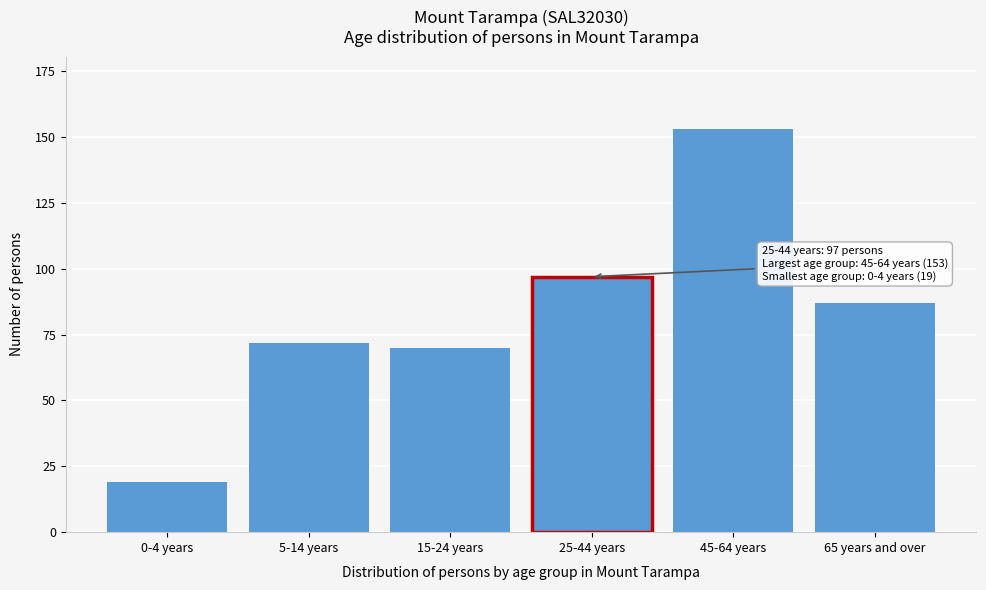

Reading left to right, extract all data points from this chart.

0-4 years=19	5-14 years=72	15-24 years=70	25-44 years=97	45-64 years=153	65 years and over=87